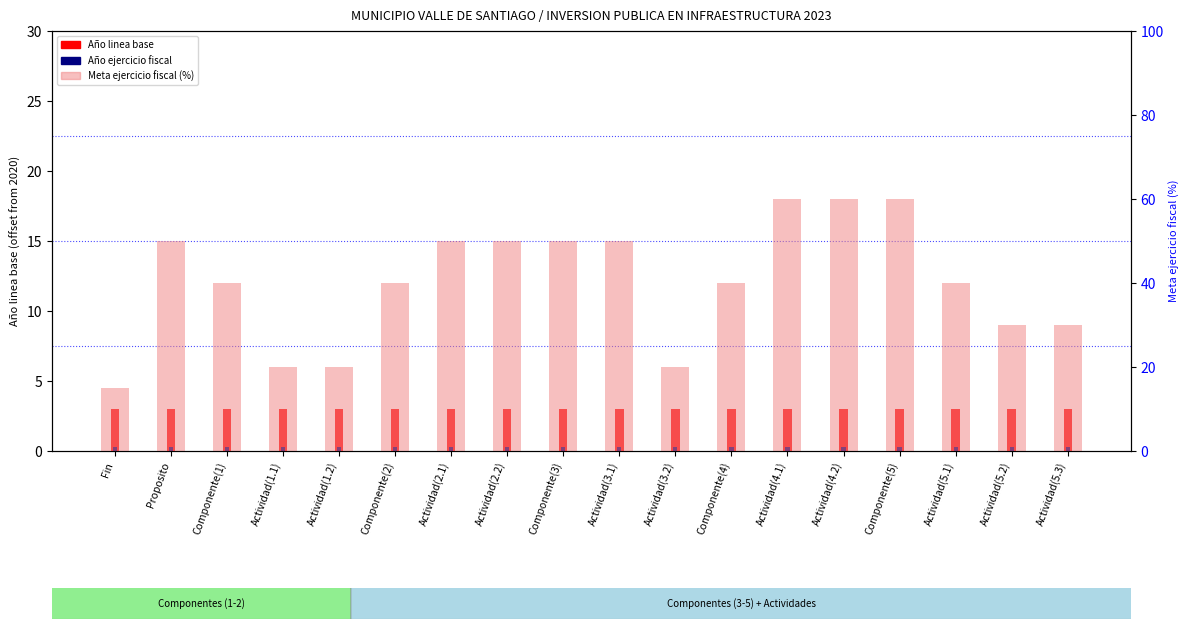

Count the number of data series in this chart.

3